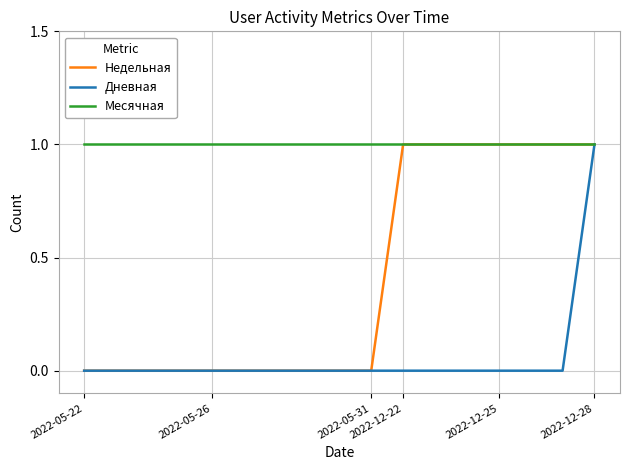

Rank the series by their average value, from highest to lowest.

Месячная, Недельная, Дневная